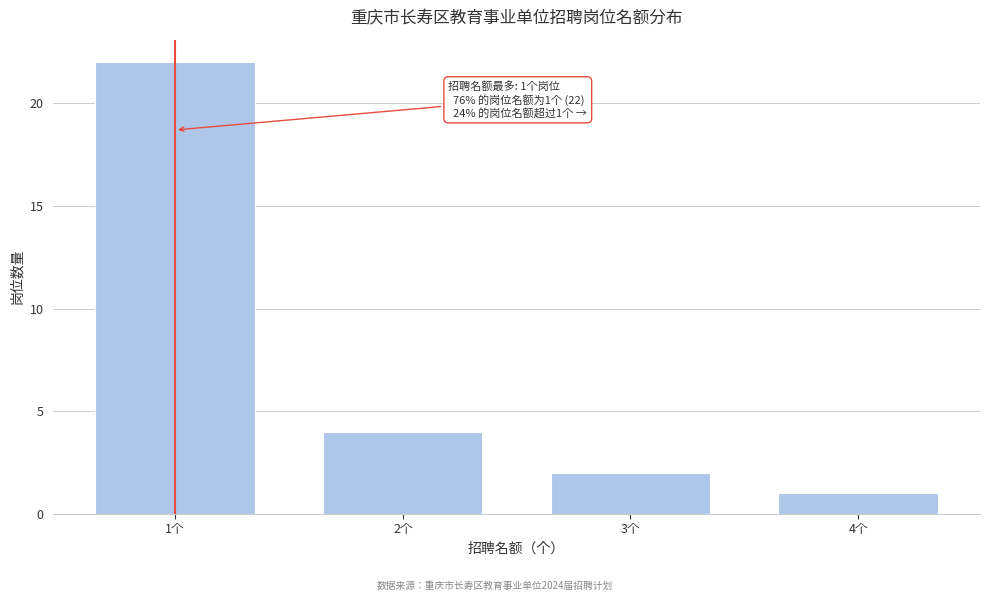

Reading right to left, what are all the values shown in this chart?

1	2	4	22